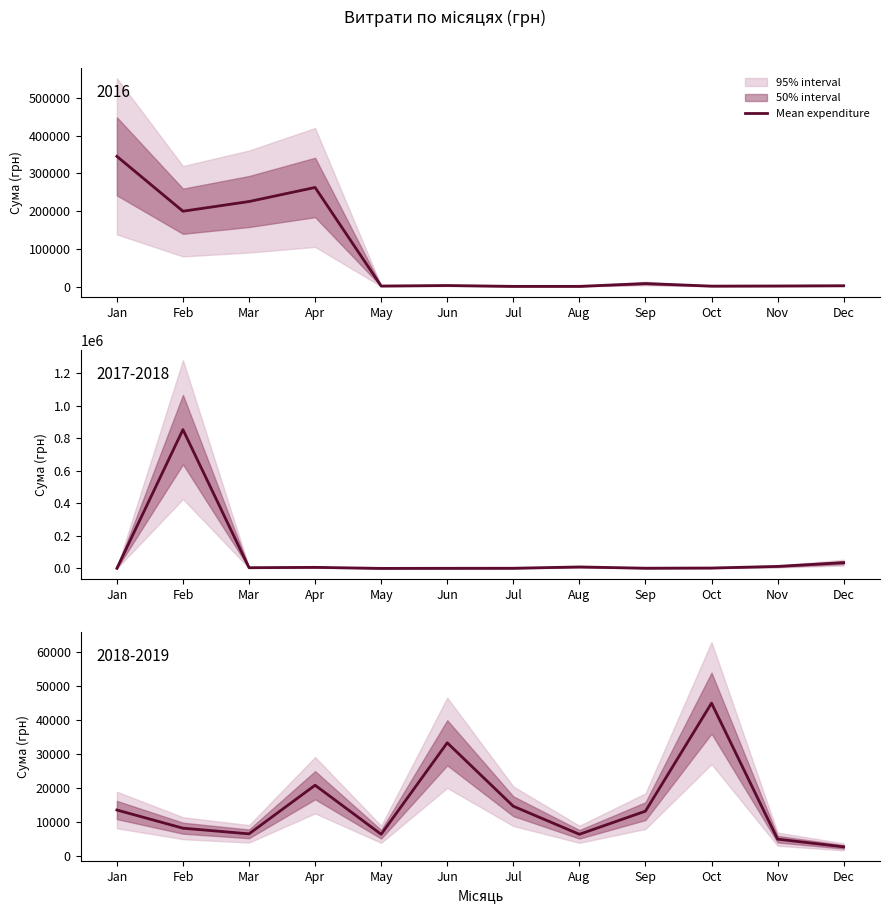

What is the value of the 3rd point from the left?

6429.0